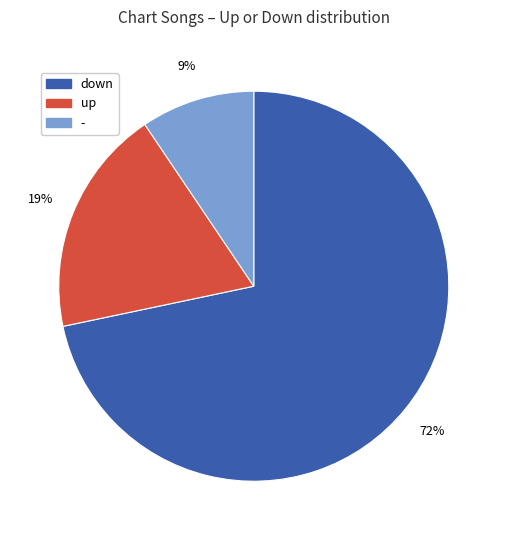

Which slice is the largest?

down